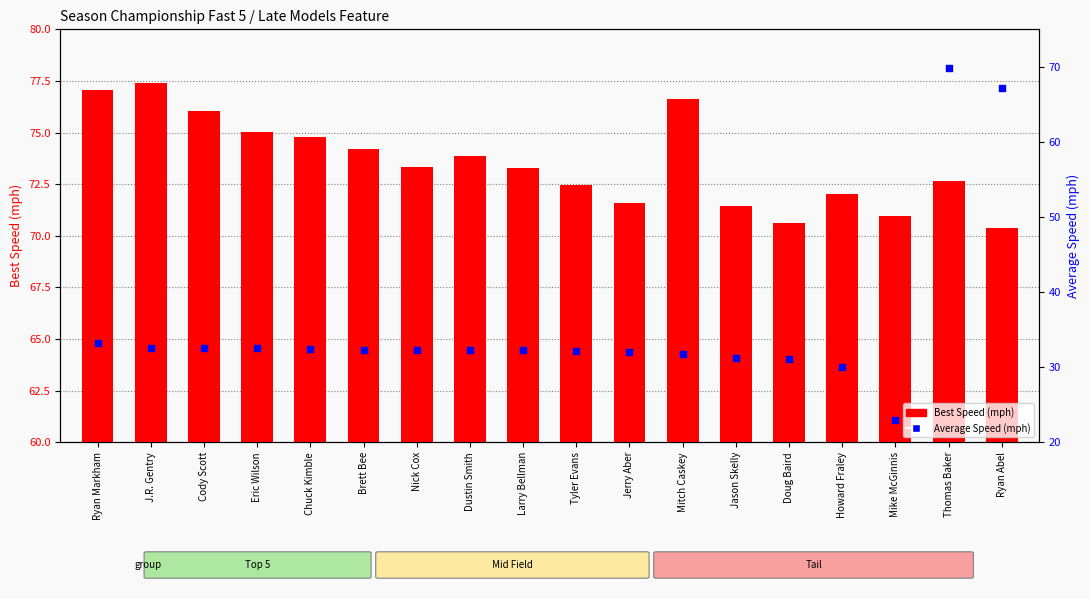

Is the value of Best Speed (mph) at Jason Skelly greater than the value of Average Speed (mph) at Doug Baird?

Yes